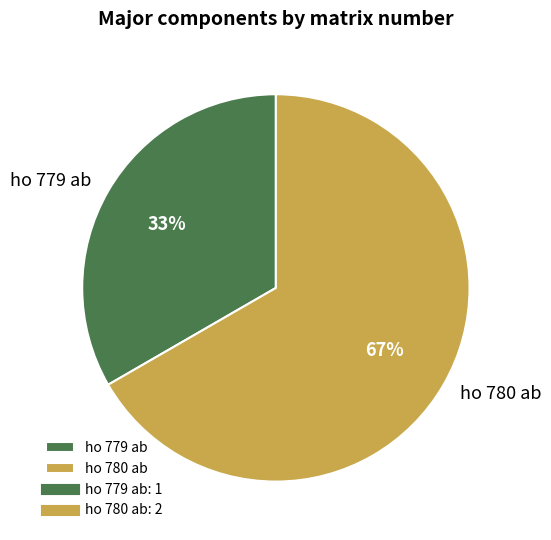

To the nearest percent, what portion does ho 779 ab represent?

33%